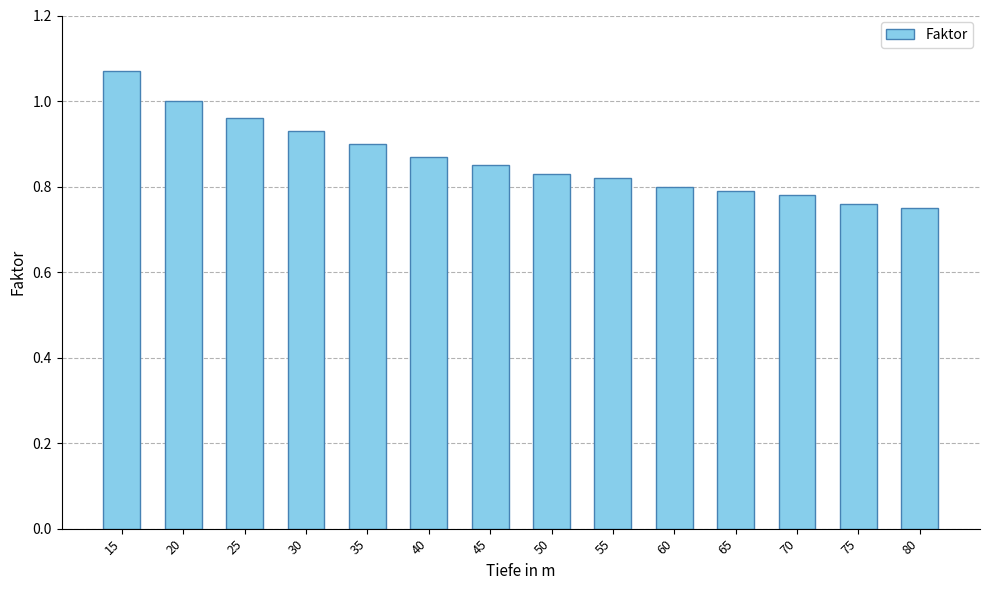

True or false: the data shows 0.8 at 80.

True